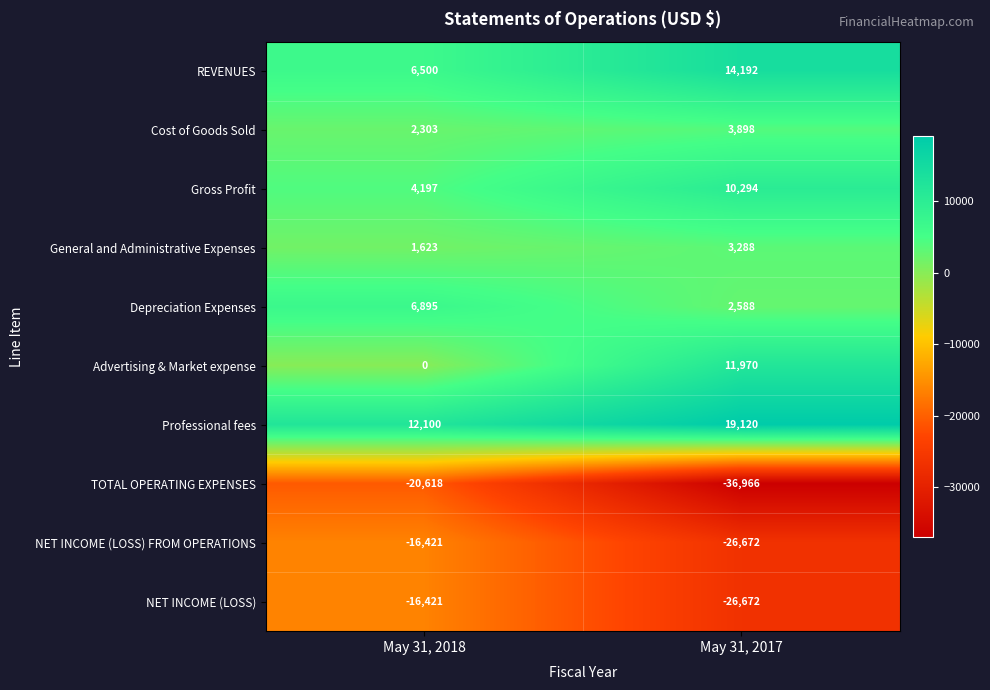

The value of Gross Profit at May 31, 2018 is 4197. True or false?

True